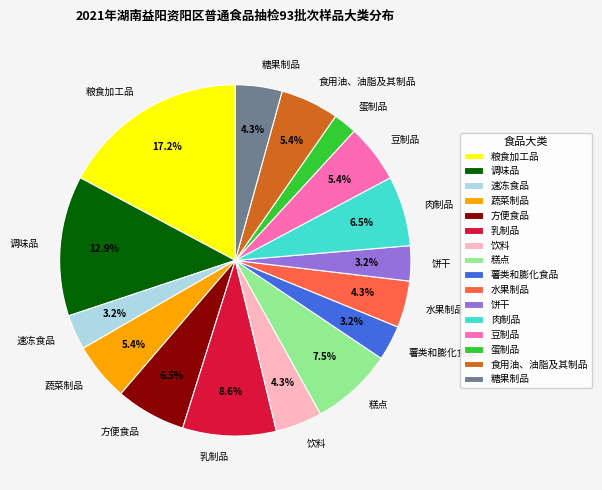

Does 糕点 account for over 50% of the chart?

No